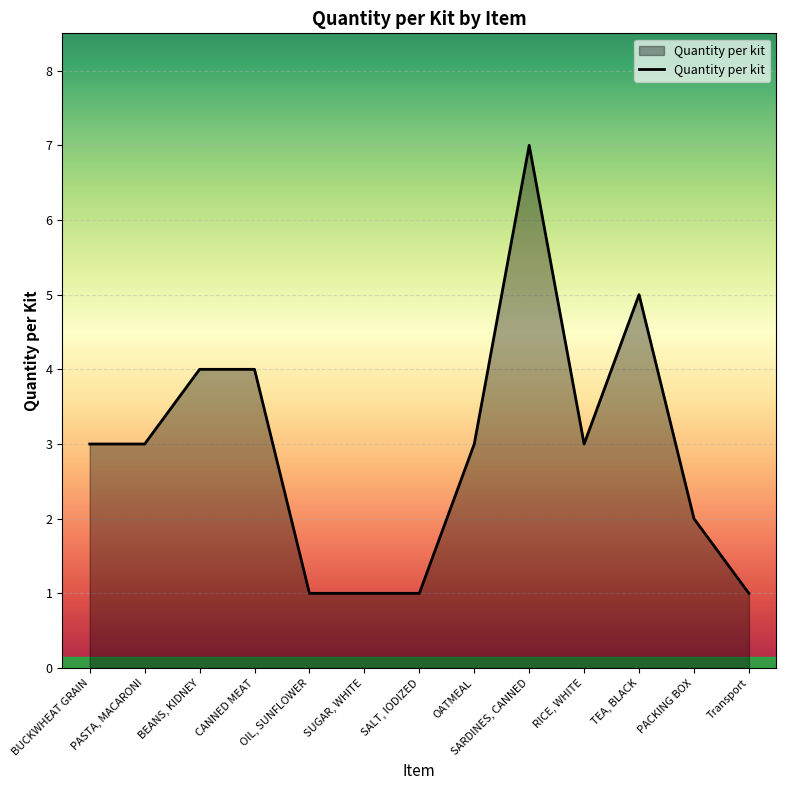

What is the smallest value displayed?

1